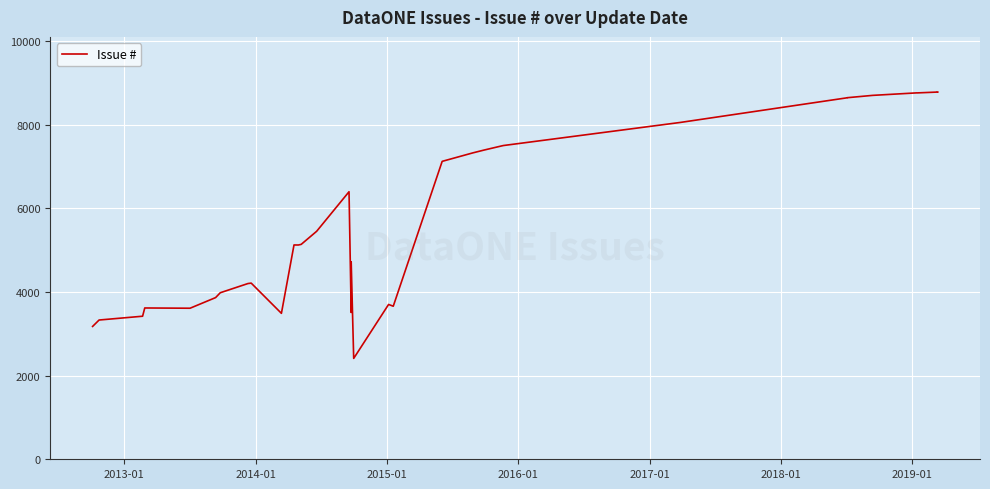

What is the smallest value displayed?

2411